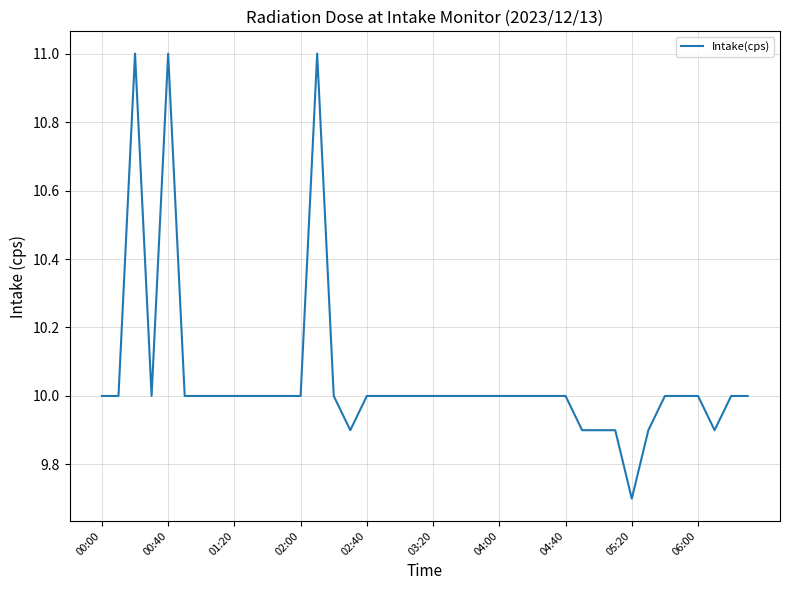

What is the maximum value shown in the chart?

11.0